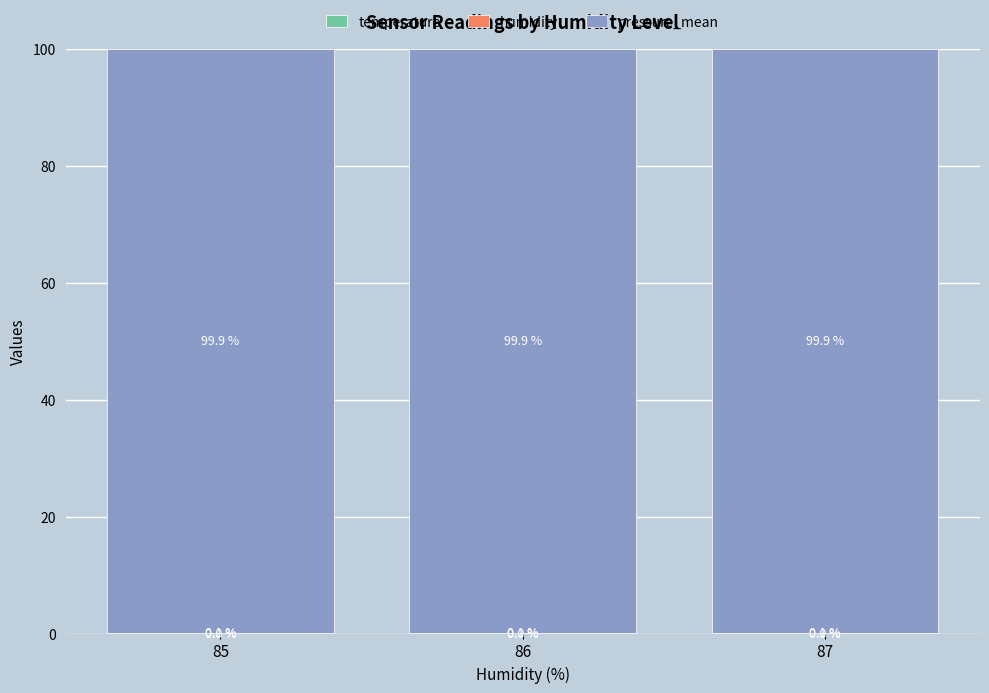

What is the total value across all series at 87?

100.0